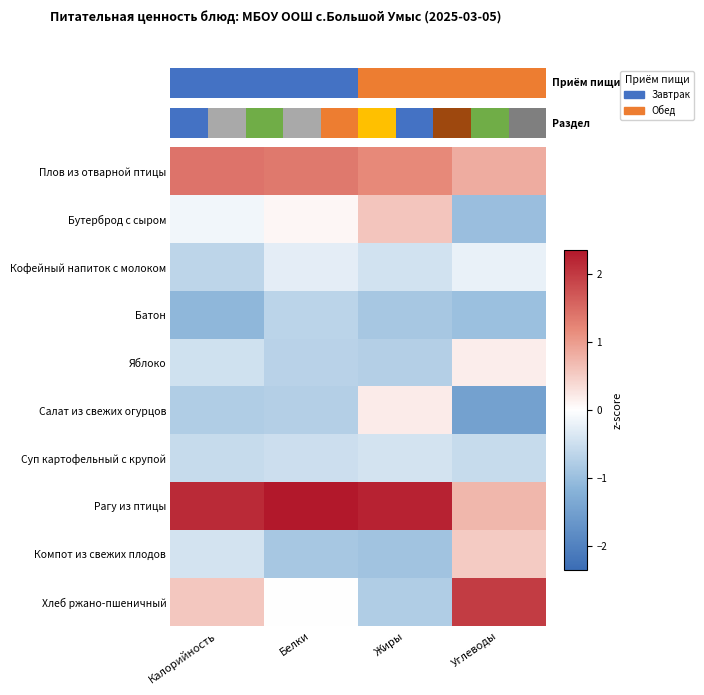

Which series has the largest range (max minus min)?

Хлеб ржано-пшеничный